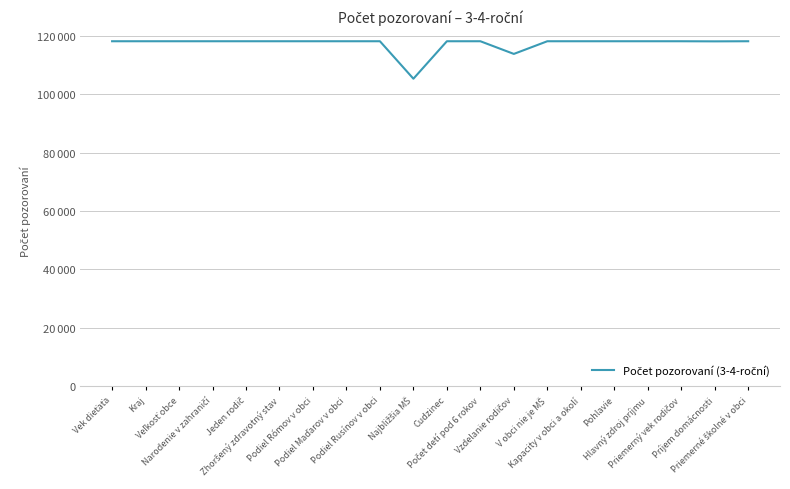

The value at Zhoršený zdravotný stav is 118148. True or false?

True